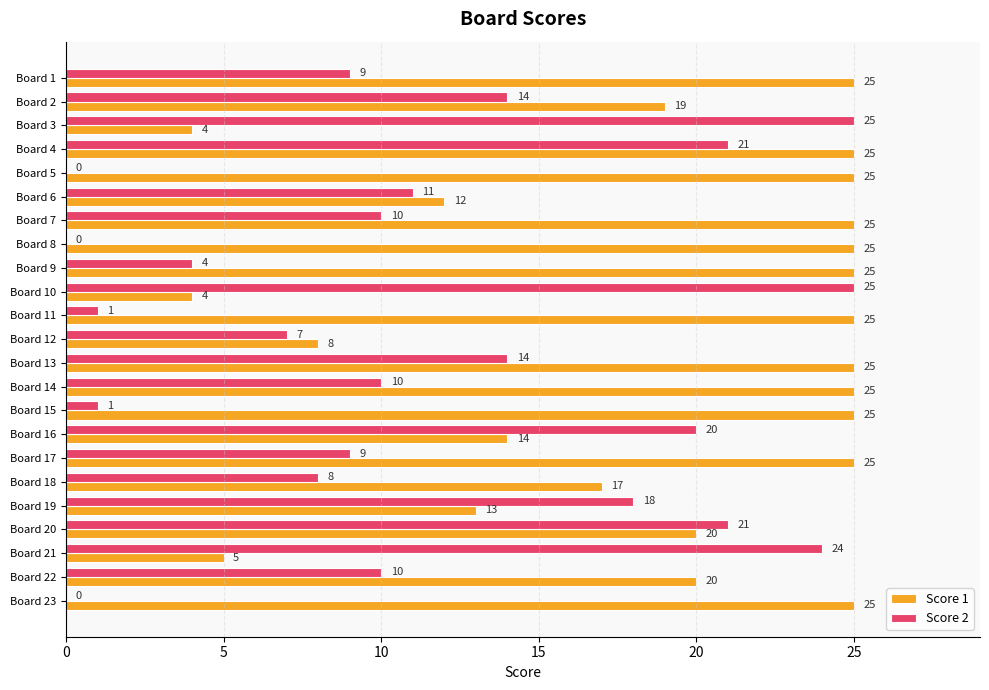

At which label is Score 2 closest to 12?

Board 6